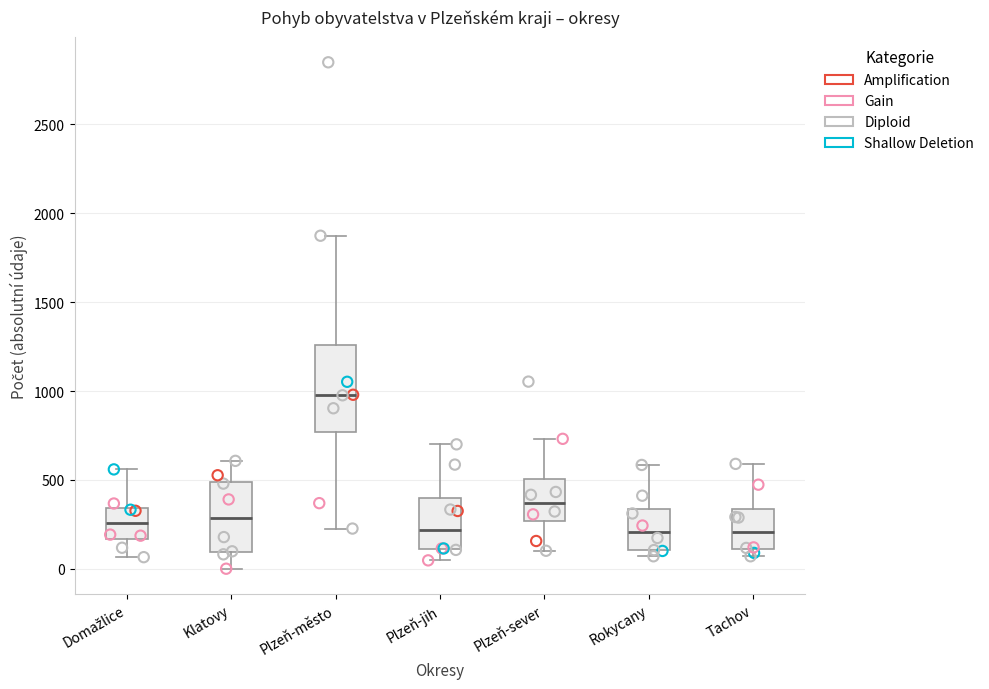

Reading left to right, transcribe this box plot: for each box, give where its median line is, the range the box spans, and where its two whiskers end, as read against the y-axis. The values are not printed on the chart, so give them approximately, as read against the axis.

Domažlice: median 250, box 150 to 350, whiskers 50 to 550
Klatovy: median 300, box 100 to 500, whiskers 0 to 600
Plzeň-město: median 1000, box 750 to 1250, whiskers 250 to 1850
Plzeň-jih: median 200, box 100 to 400, whiskers 50 to 700
Plzeň-sever: median 350, box 250 to 500, whiskers 100 to 750
Rokycany: median 200, box 100 to 350, whiskers 50 to 600
Tachov: median 200, box 100 to 350, whiskers 50 to 600